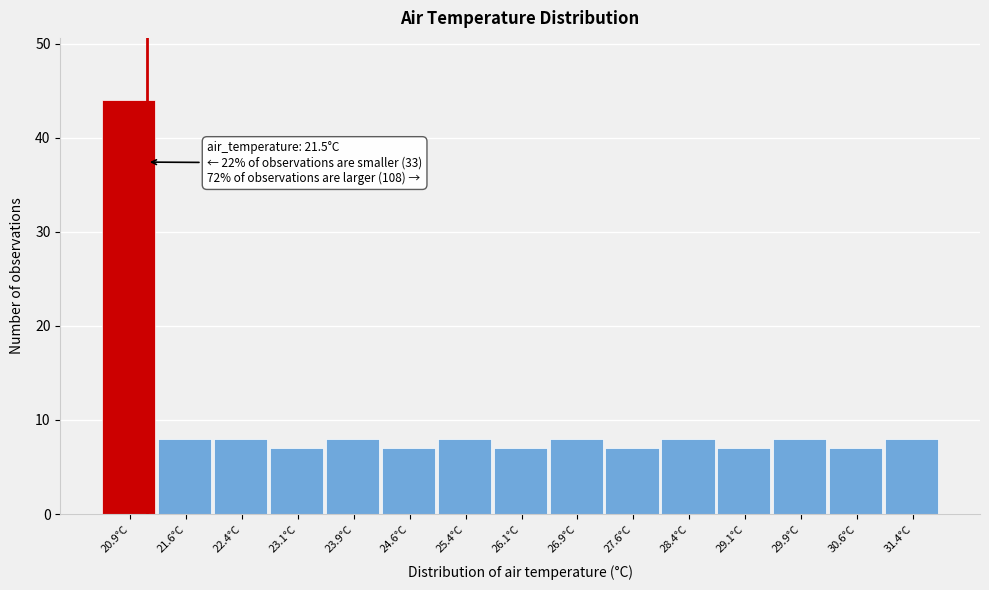

Reading right to left, transcribe all the data shown in this chart.

31.4°C=8	30.6°C=7	29.9°C=8	29.1°C=7	28.4°C=8	27.6°C=7	26.9°C=8	26.1°C=7	25.4°C=8	24.6°C=7	23.9°C=8	23.1°C=7	22.4°C=8	21.6°C=8	20.9°C=44